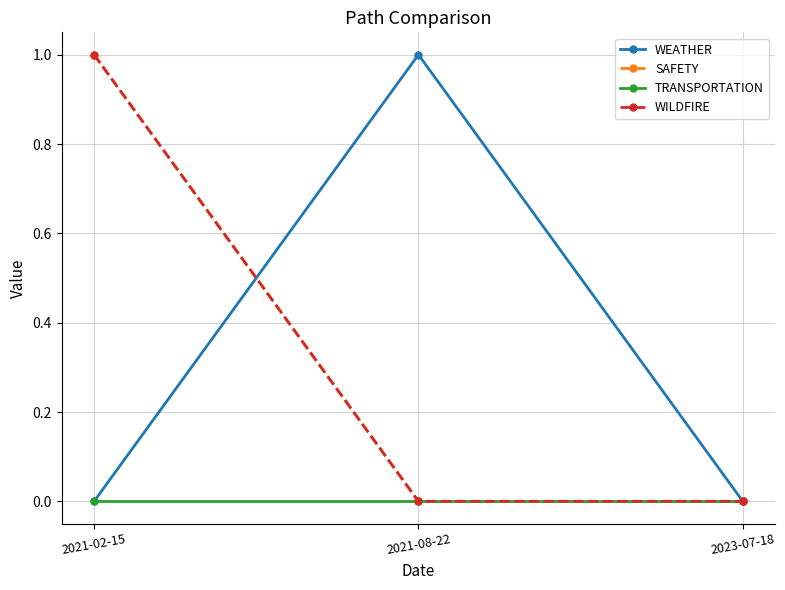

What is the sum of all WILDFIRE values?

1